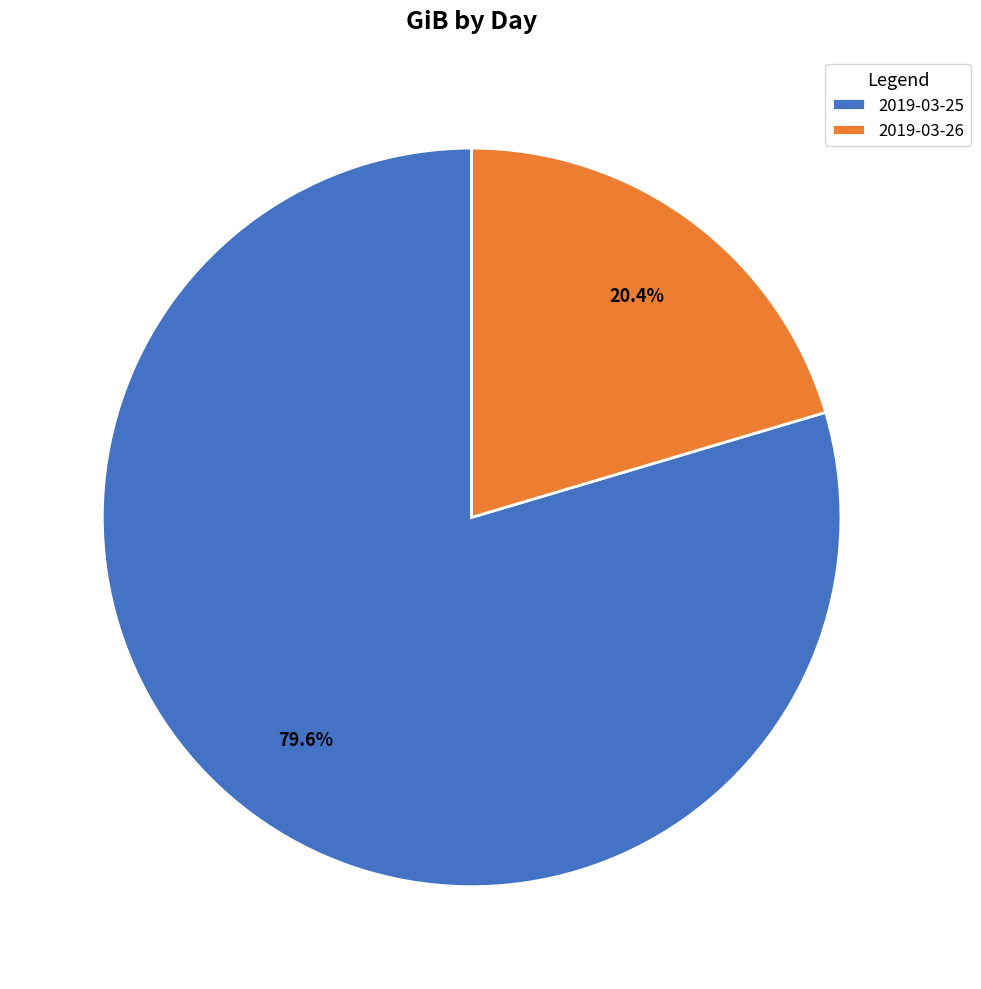

Is there a majority slice in this chart?

Yes